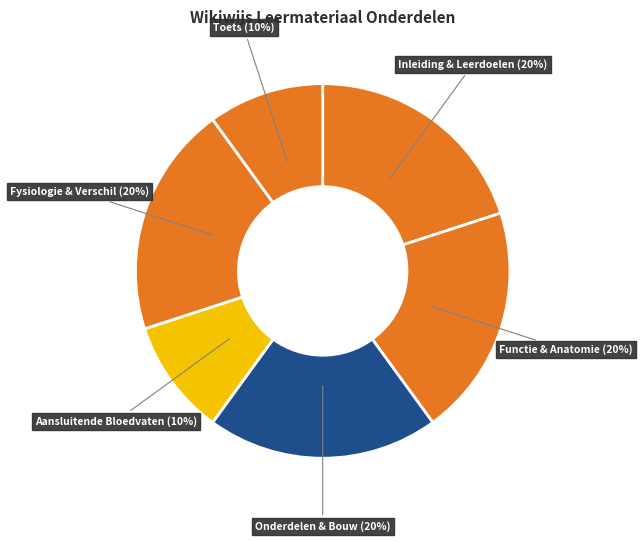

How many segments does this pie chart have?

6